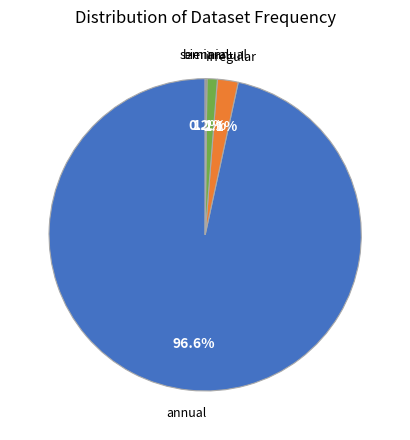

What is the total percentage of semiannual and irregular?

3.3%